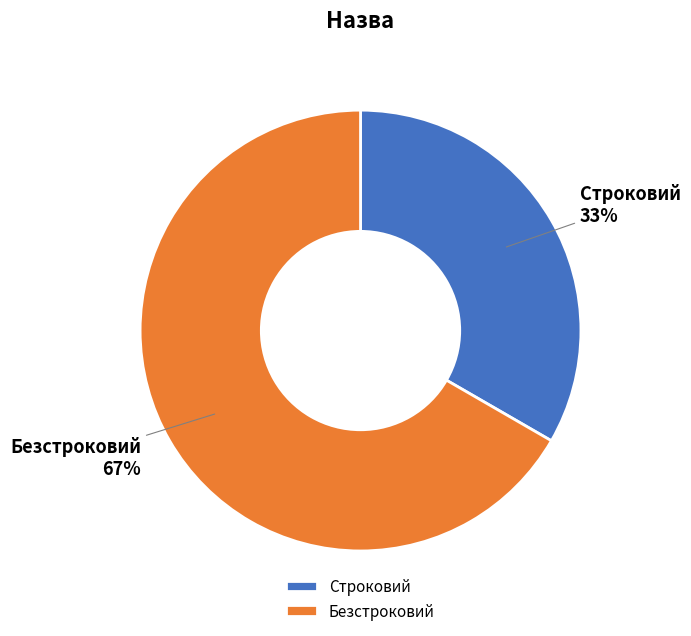

Between Безстроковий and Строковий, which is larger?

Безстроковий